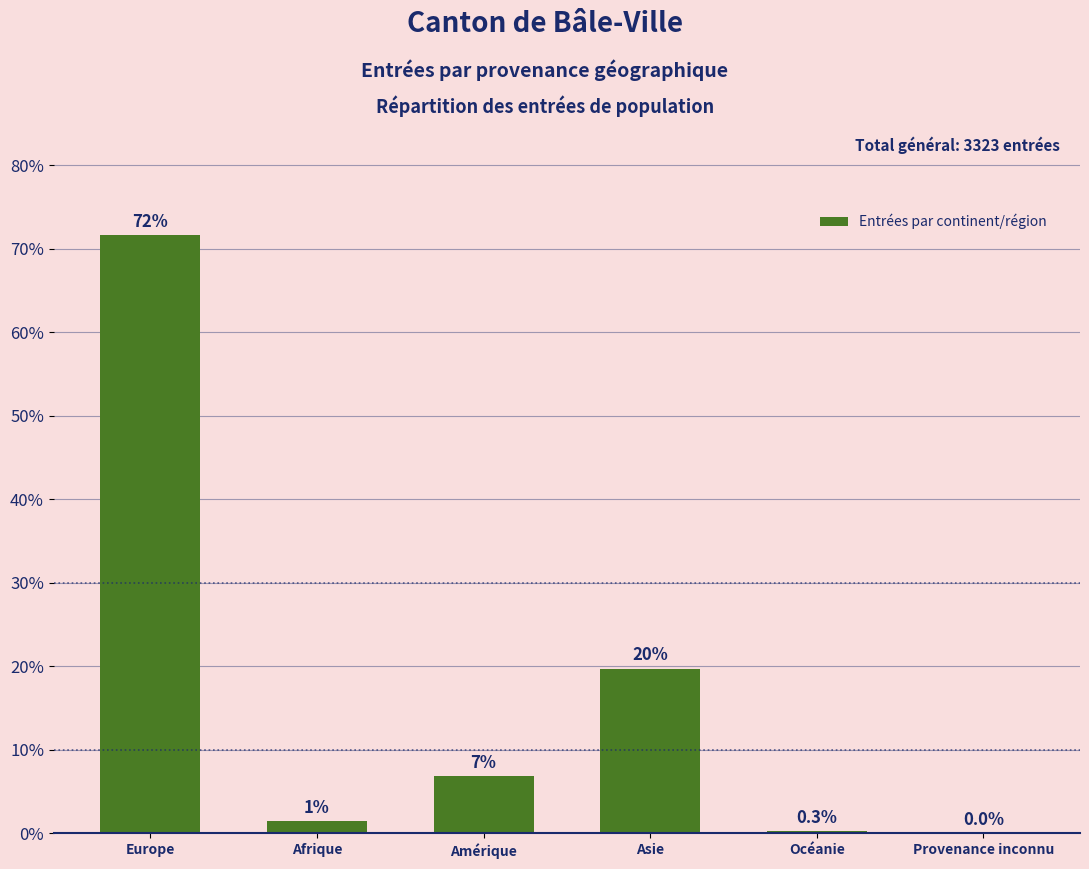

Which category has the highest value across all series?

Europe